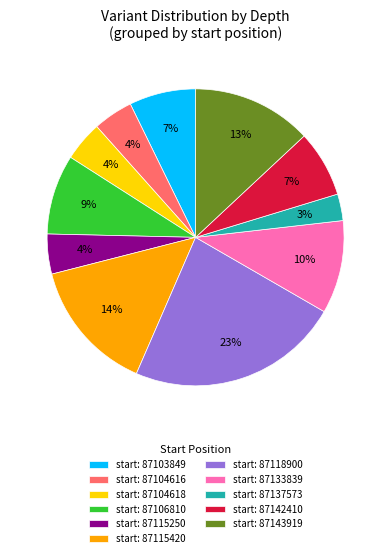

Is there a majority slice in this chart?

No